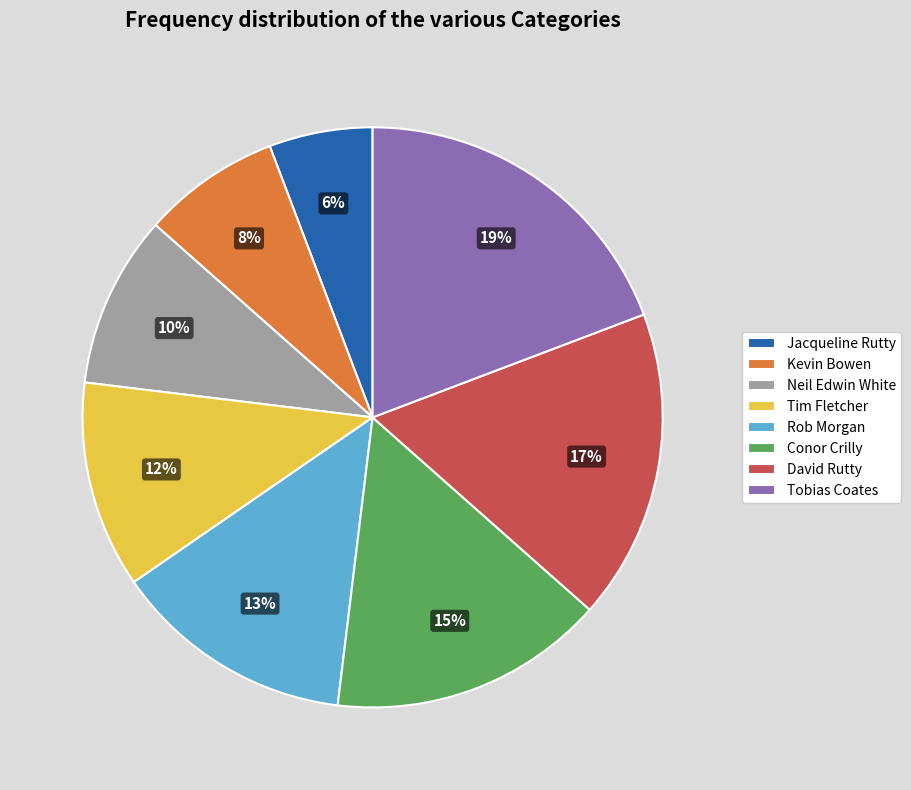

Is it true that Tim Fletcher is 12% of the pie?

True